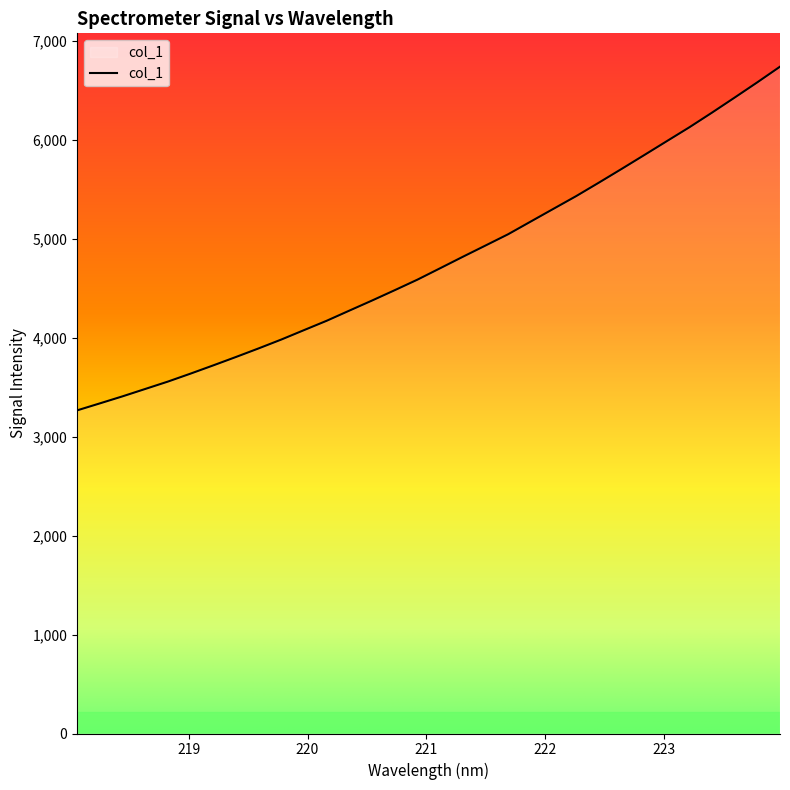

What is the minimum value shown in the chart?

3264.7